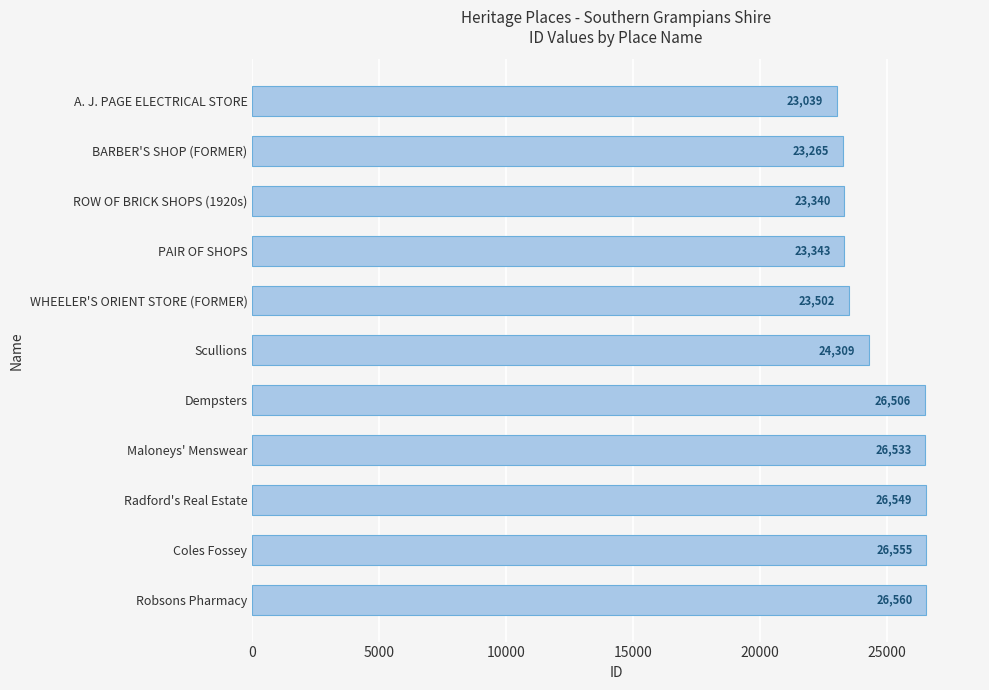

What is the ratio of the value at Dempsters to the value at A. J. PAGE ELECTRICAL STORE?

1.2